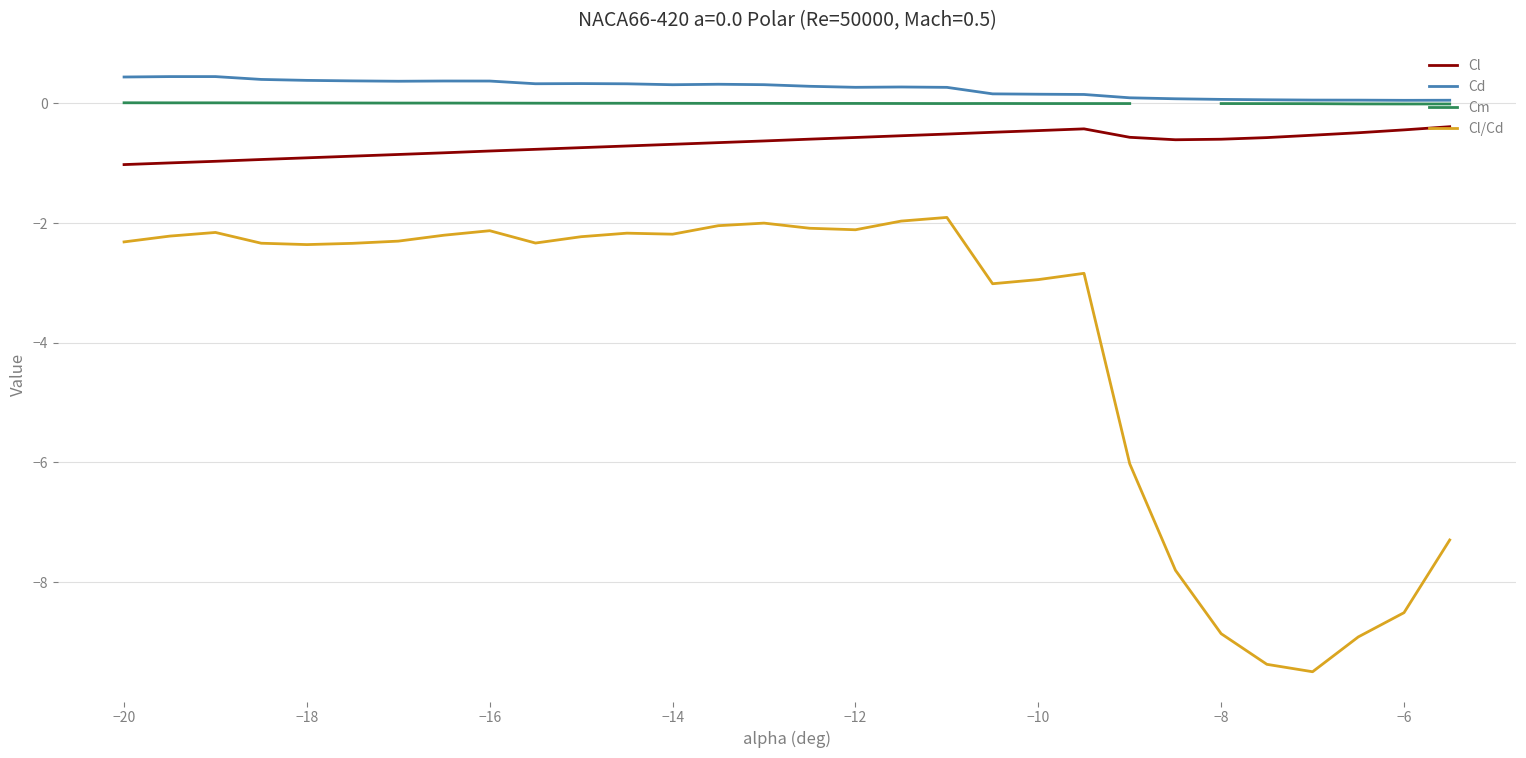

The value of Cl/Cd at −14 is -3.3. True or false?

False